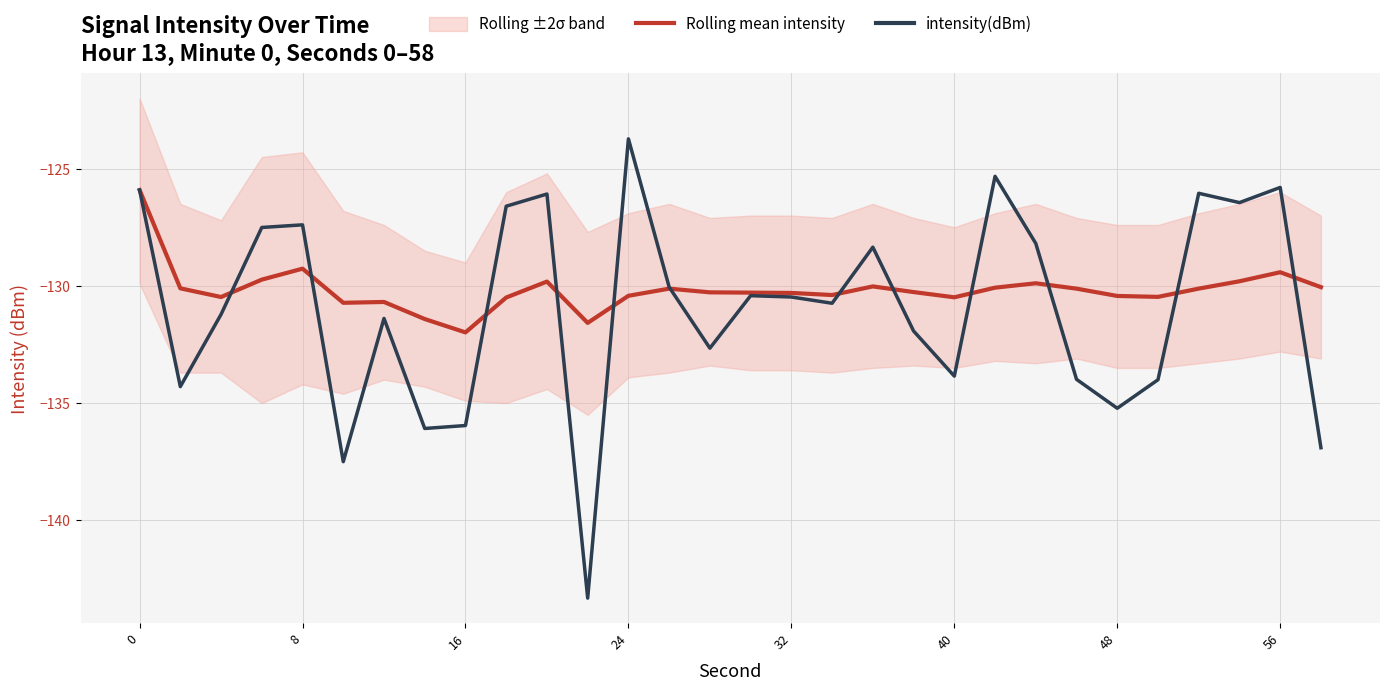

What is the lowest value of the intensity(dBm) series?

-143.3